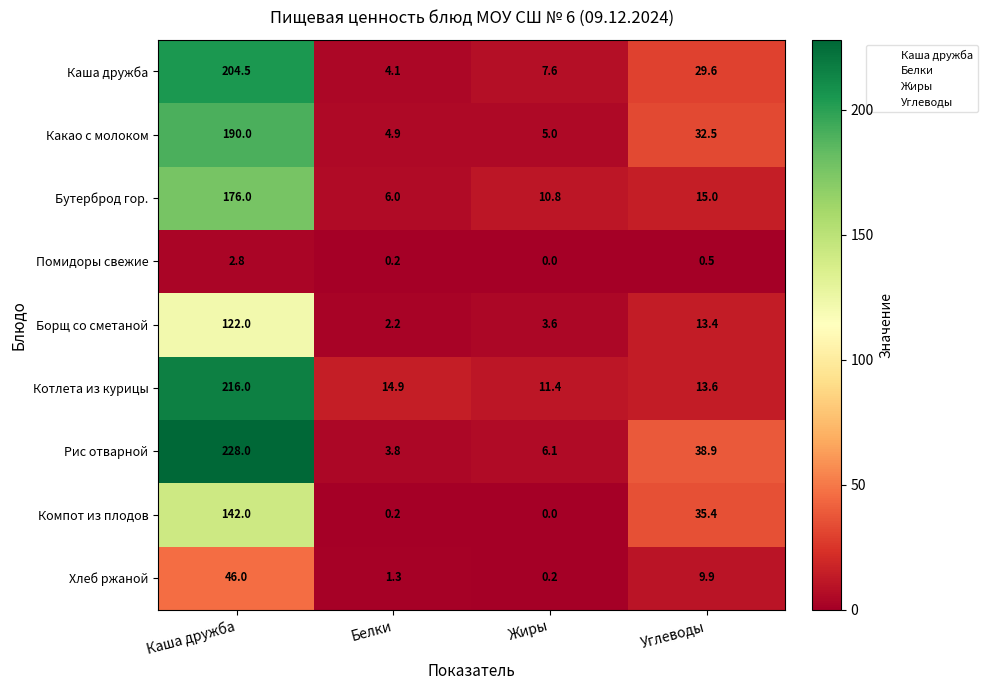

What is the maximum value shown in the chart?

228.0